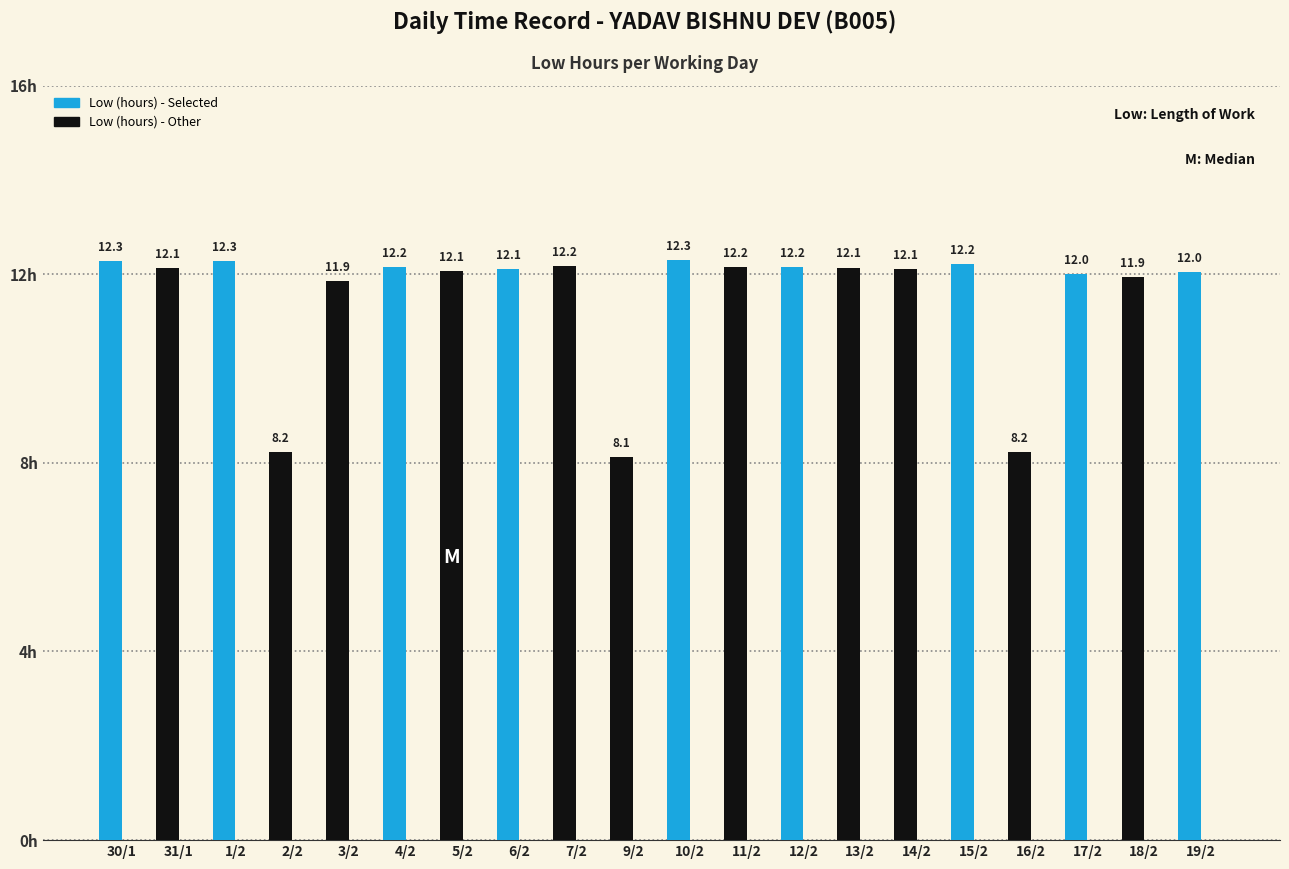

What is the greatest value displayed?

12.3